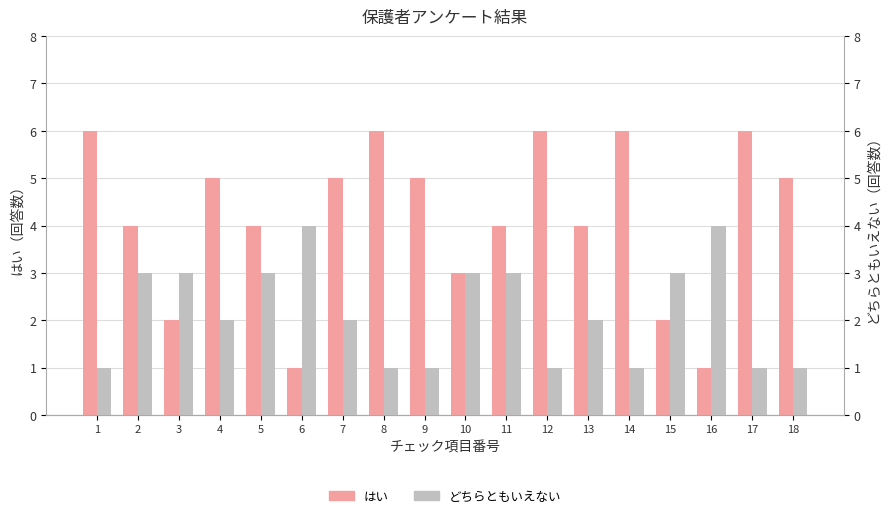

At which label does はい reach its minimum?

6